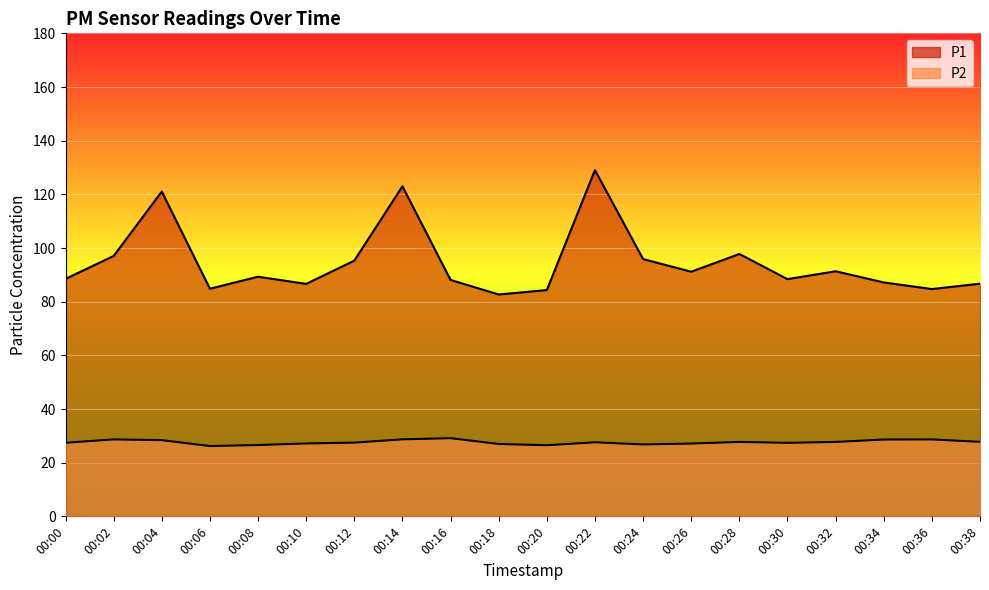

Where is P1 nearest to the value 105?

00:28